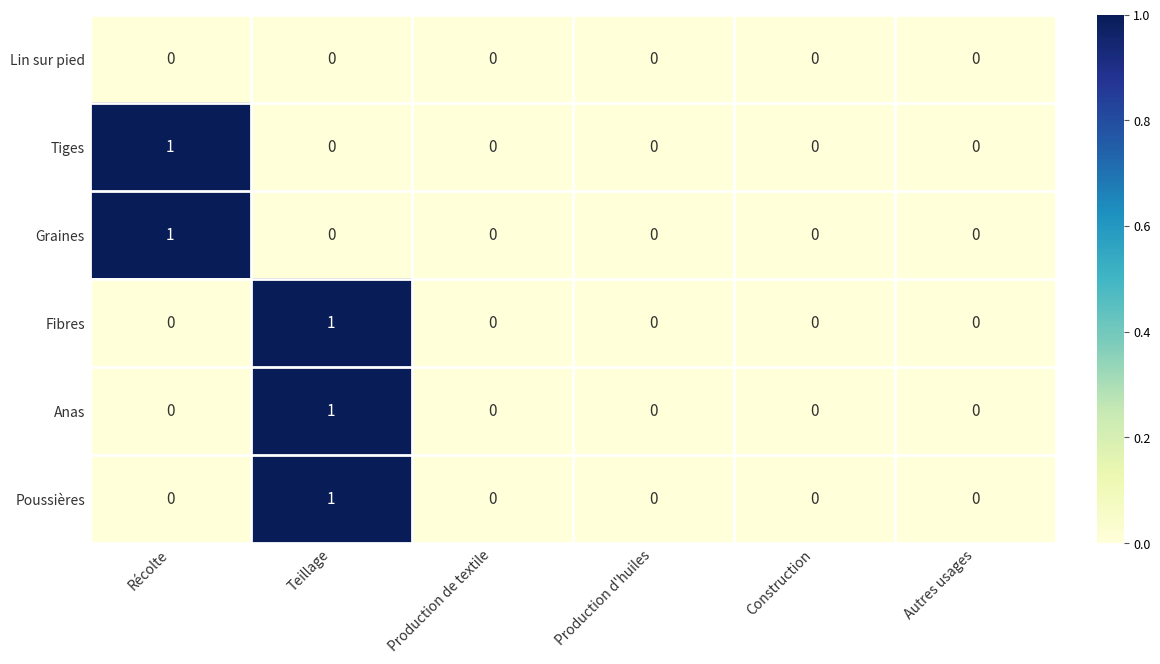

Is it true that Graines equals -1 at Construction?

False